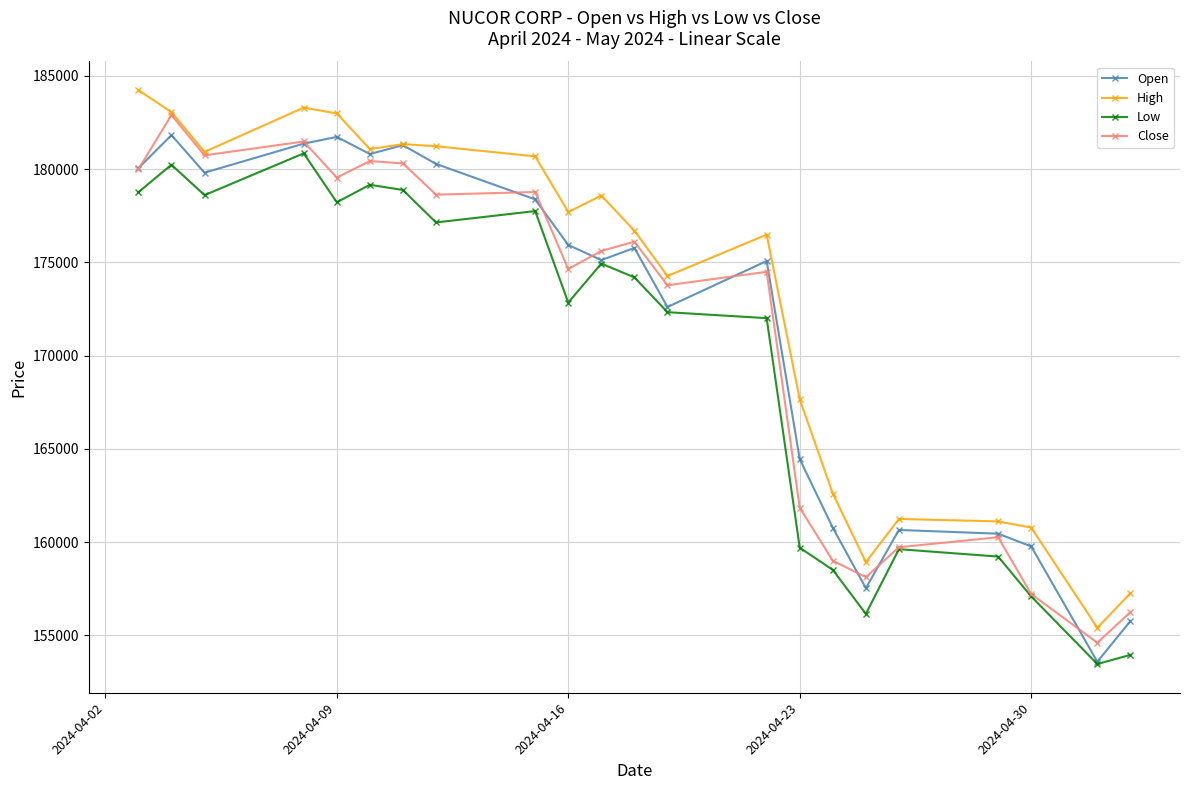

How many series are shown in this chart?

4